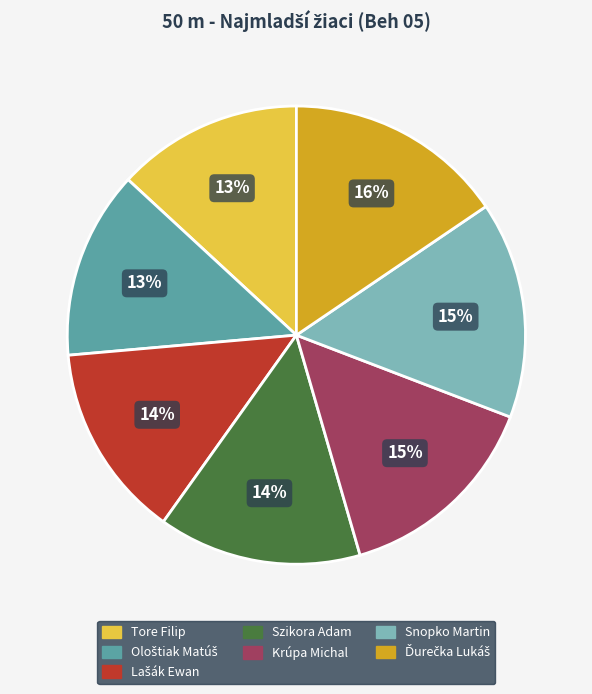

Does Krúpa Michal account for over 50% of the chart?

No